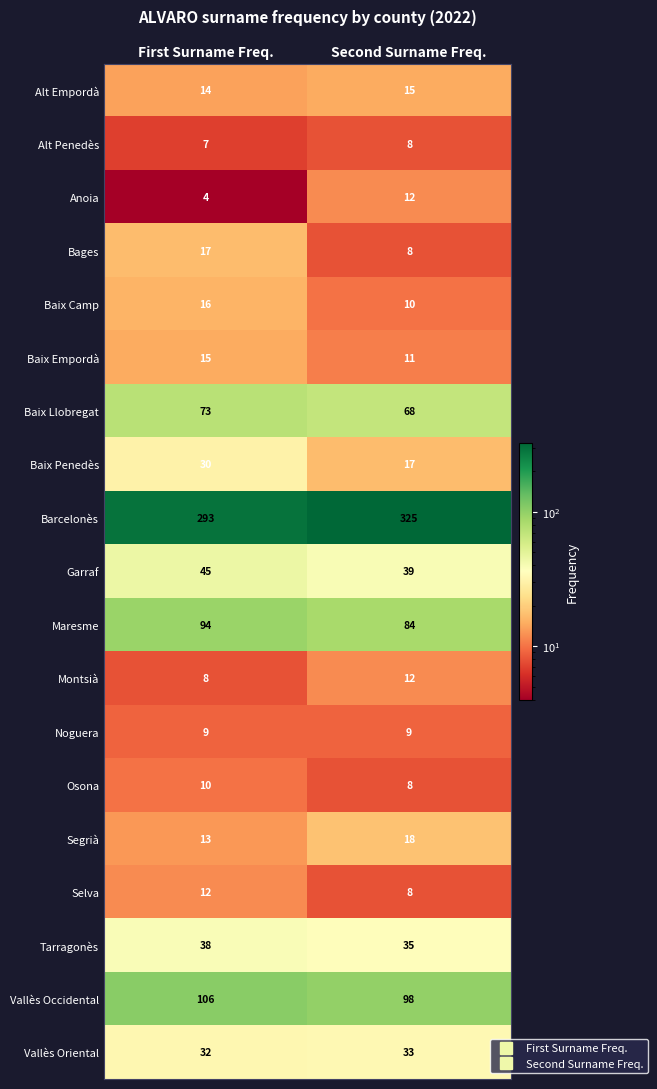

What is the minimum value shown in the chart?

4